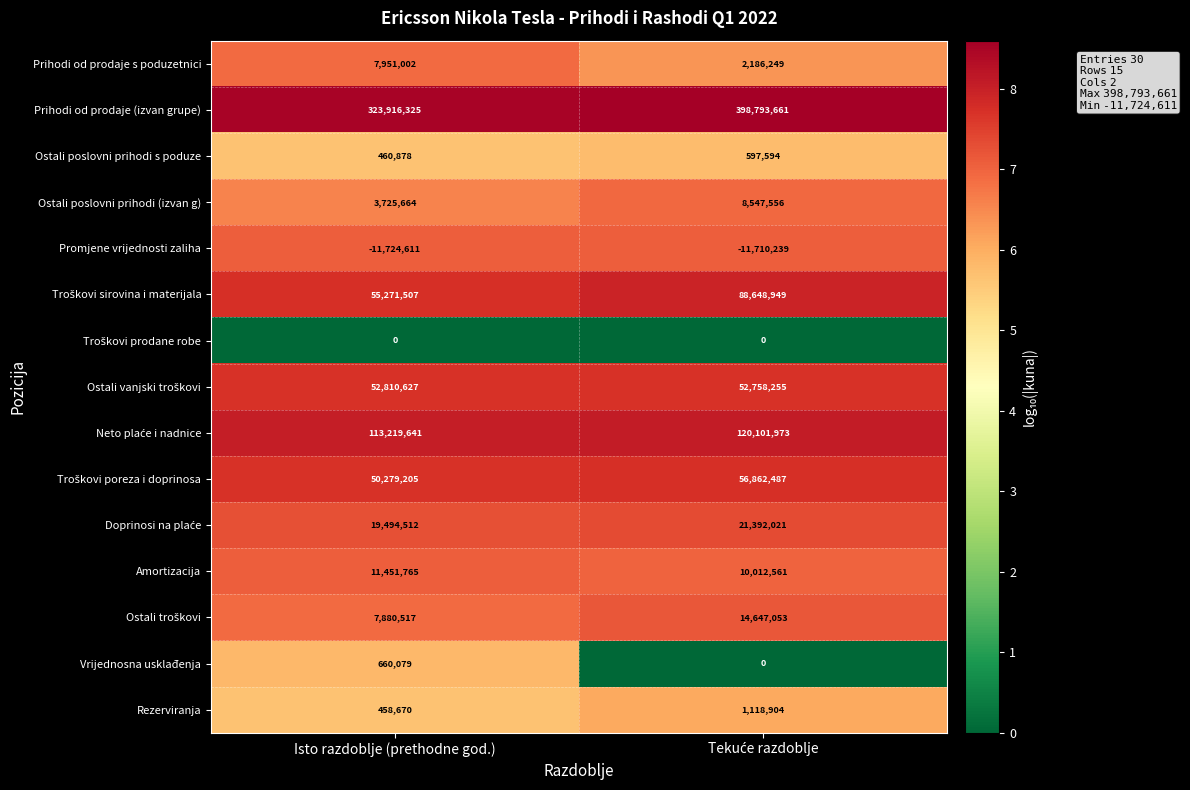

At how many categories does at least one series exceed 5?

2